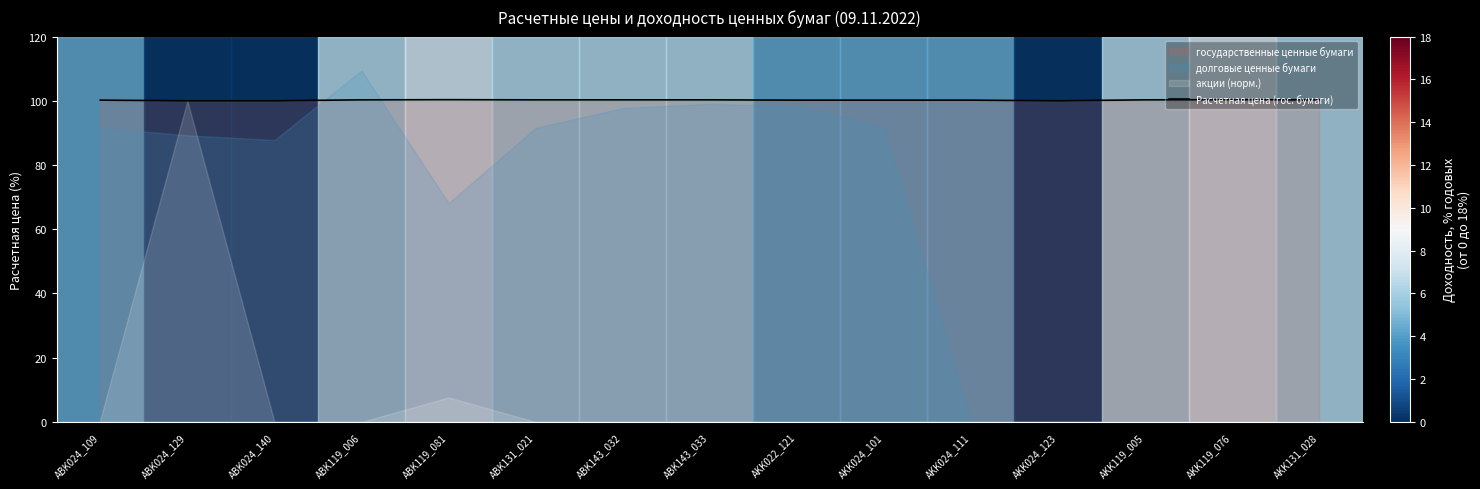

How many lines are shown in the chart?

1